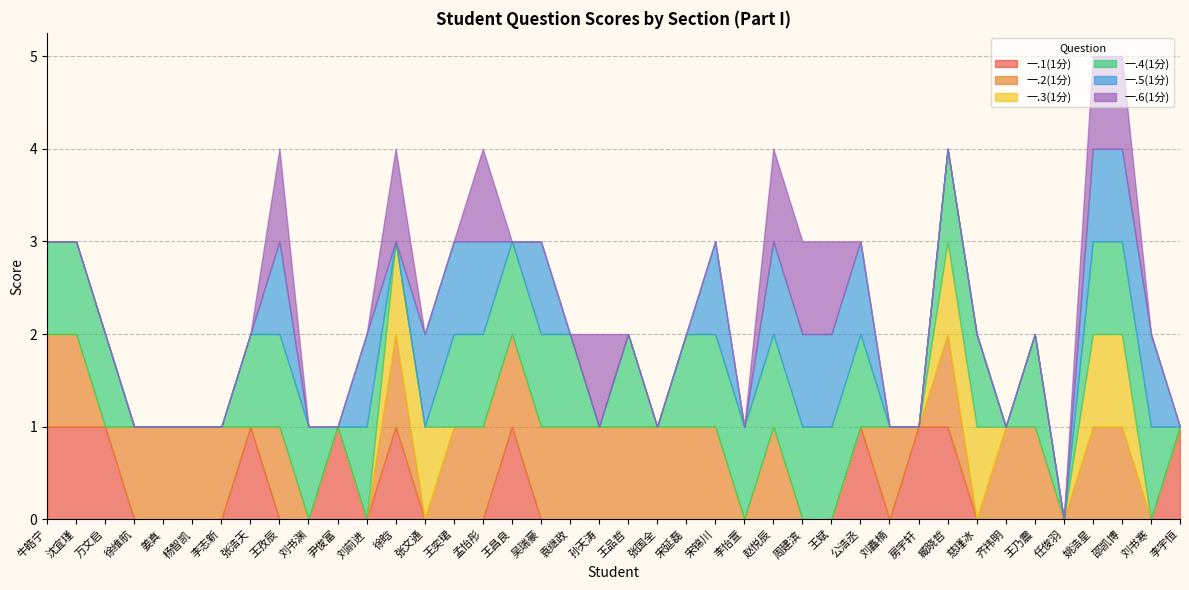

What is the difference between the 一.6(1分) values at 袁继政 and 赵悦辰?

1